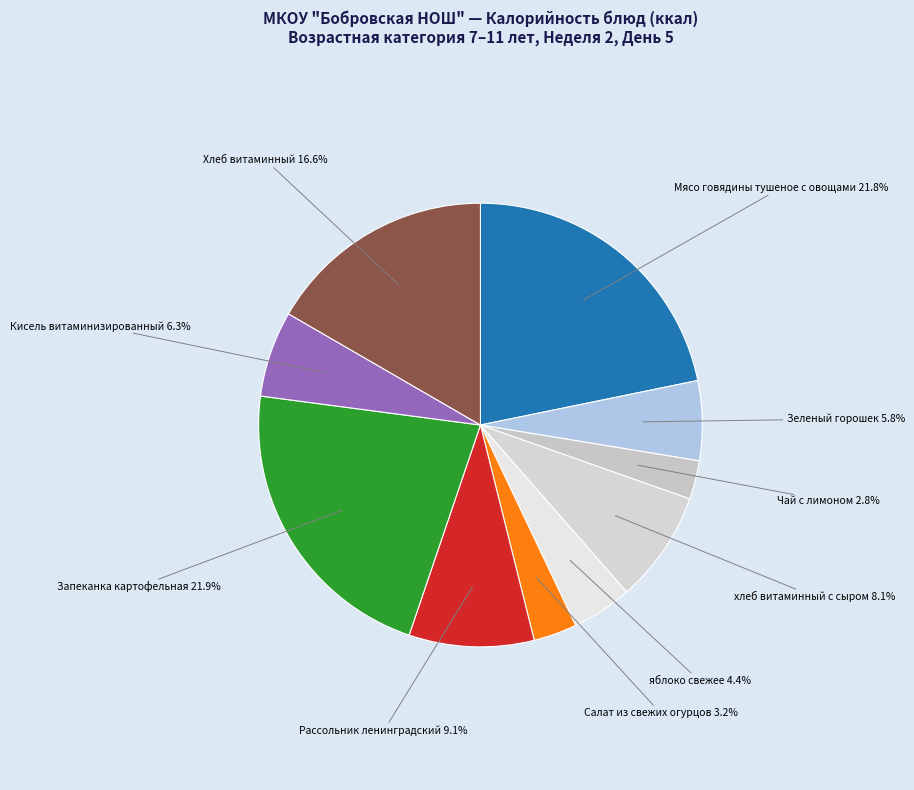

How many slices are in this pie chart?

10